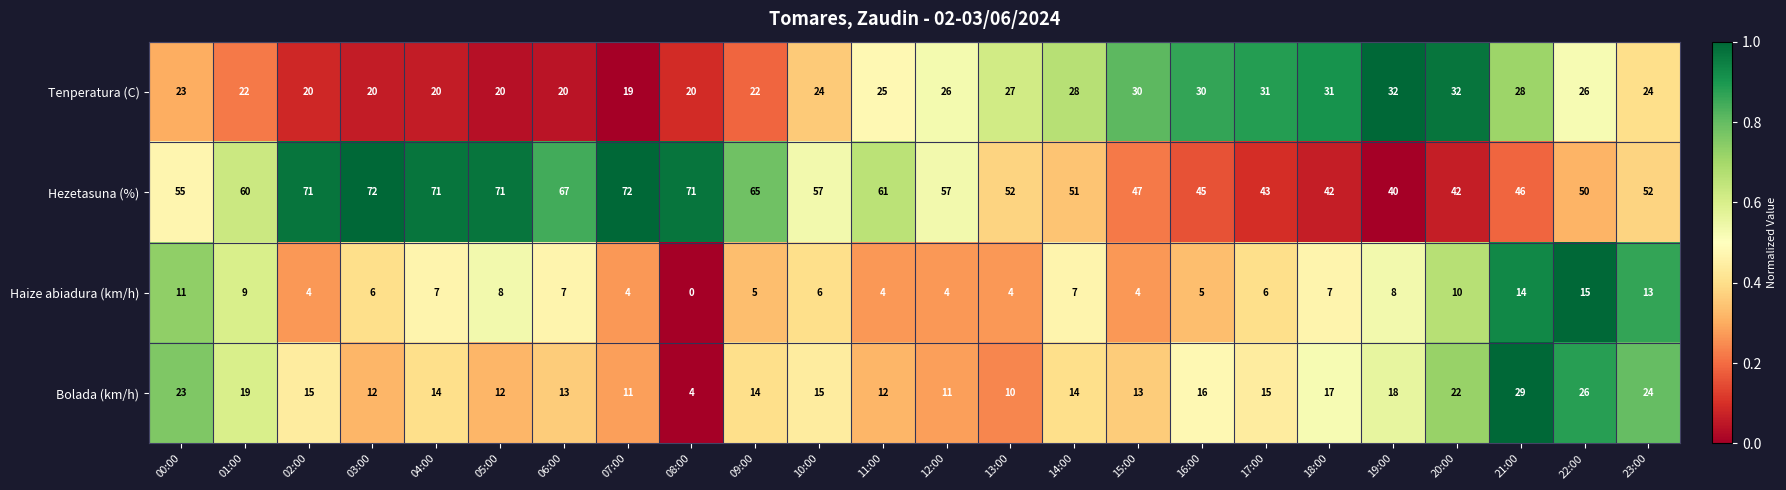

At how many categories does at least one series exceed 0?

24